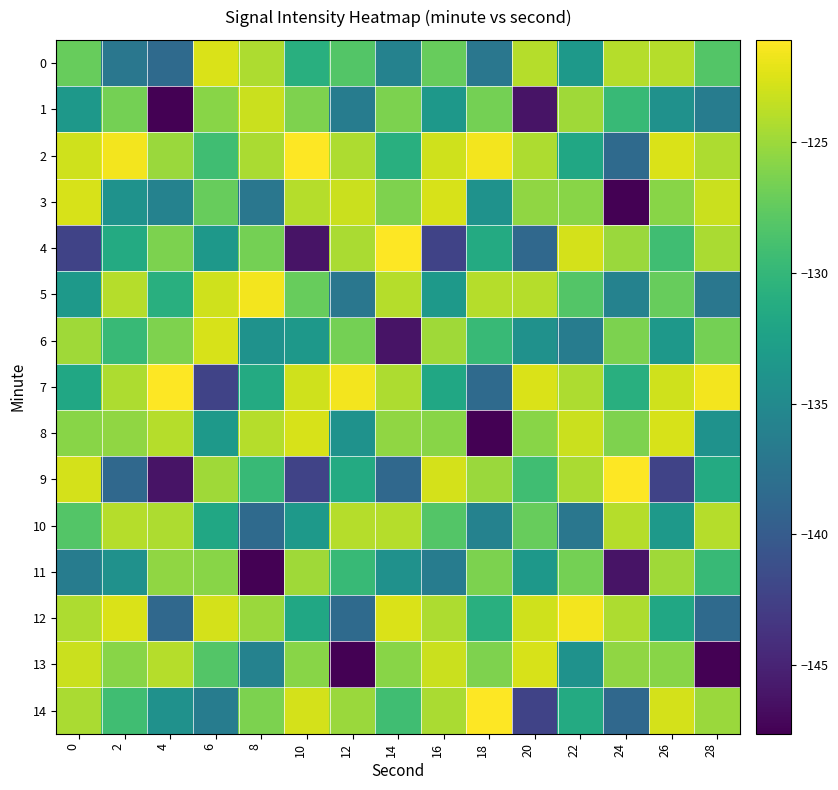

Which series has the largest total across all categories?

2